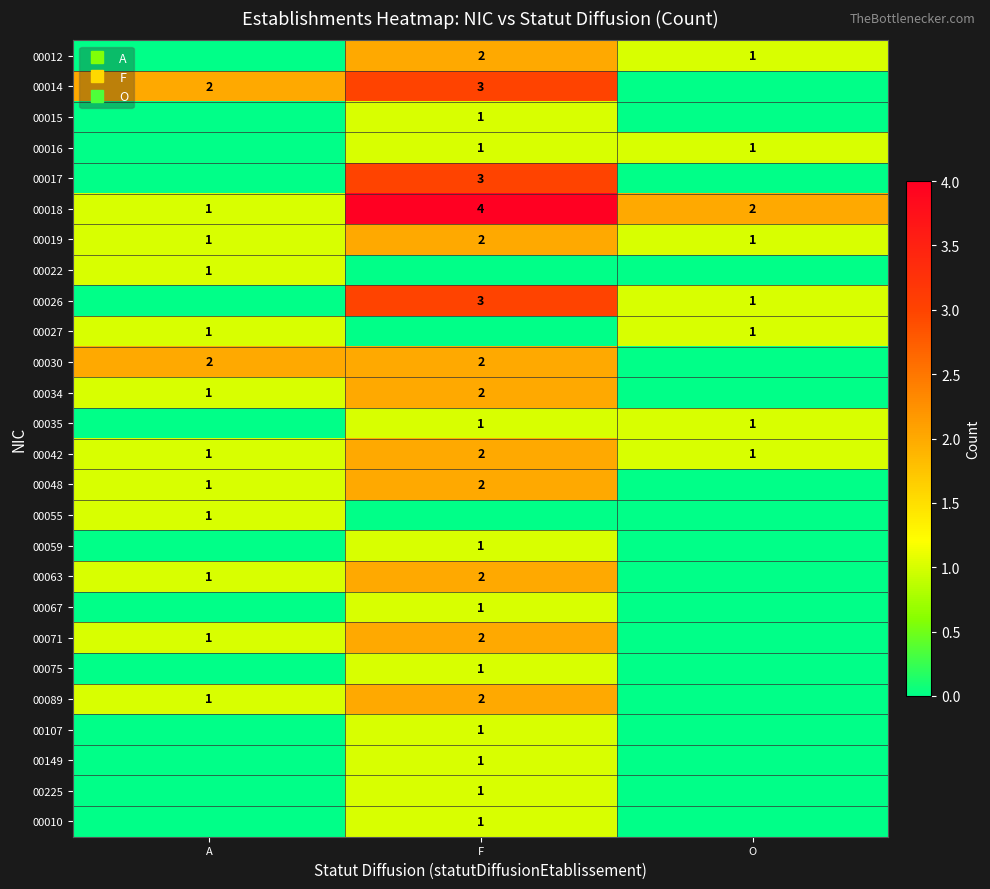

The 00042 series shows 1 at O. True or false?

True